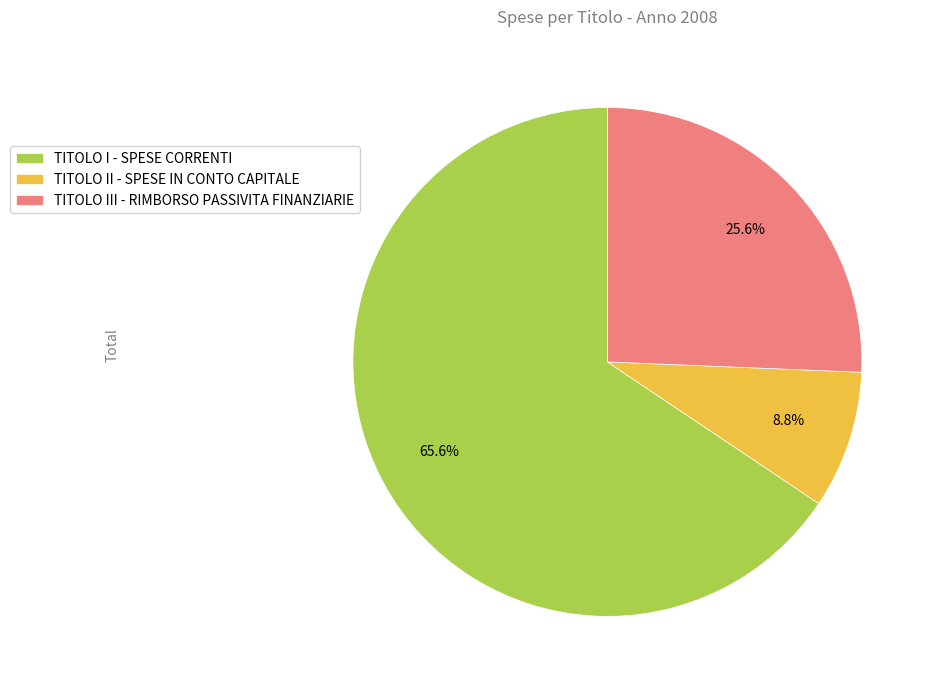

To the nearest percent, what is the average slice percentage?

33%